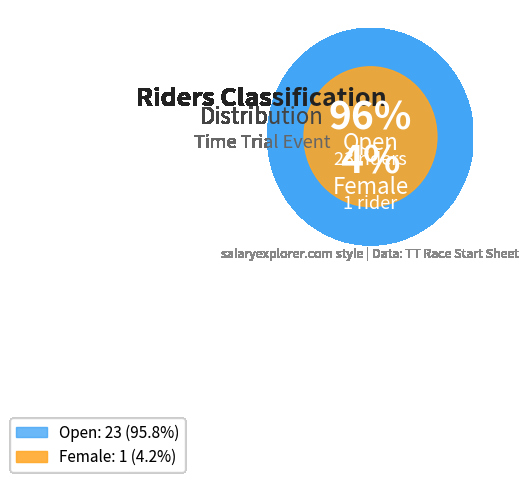

What is the ratio of the value at Open to the value at Female?

23.0